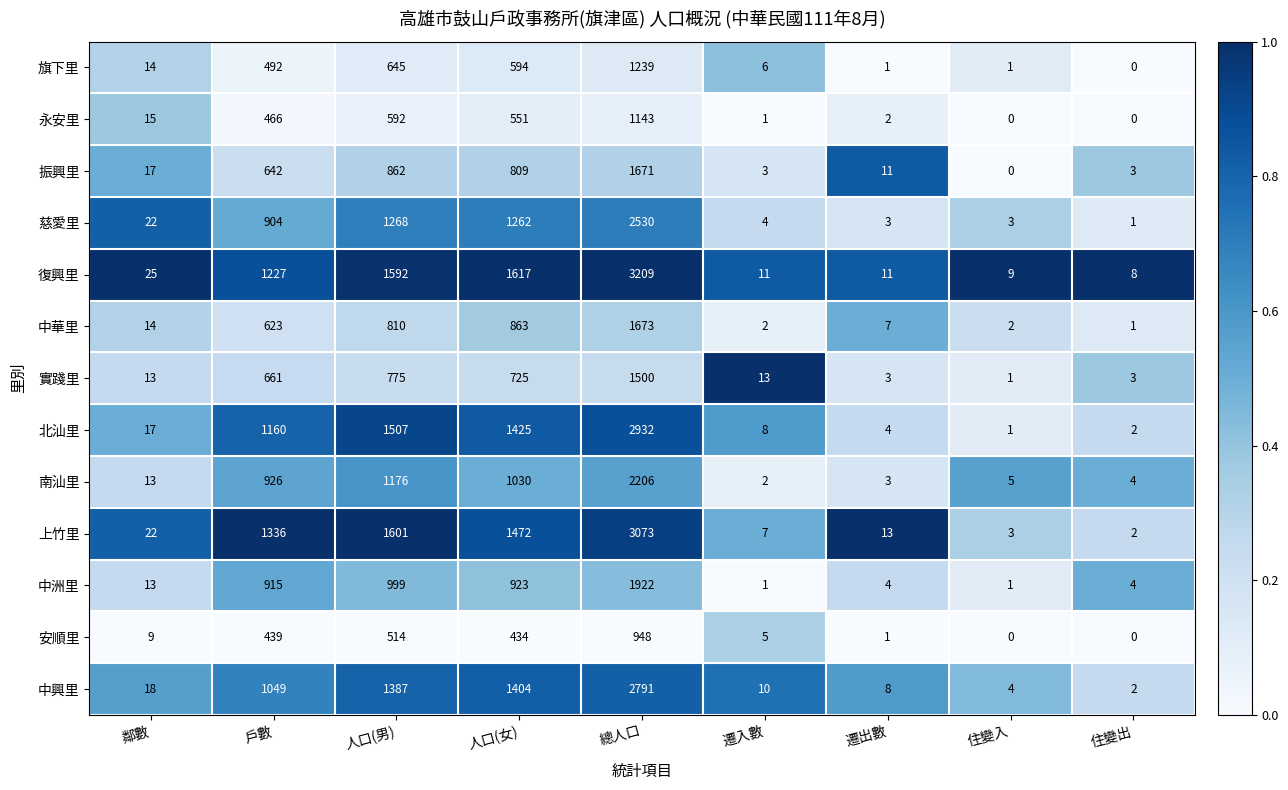

What is the difference between the maximum and minimum values in the 永安里 series?

1143